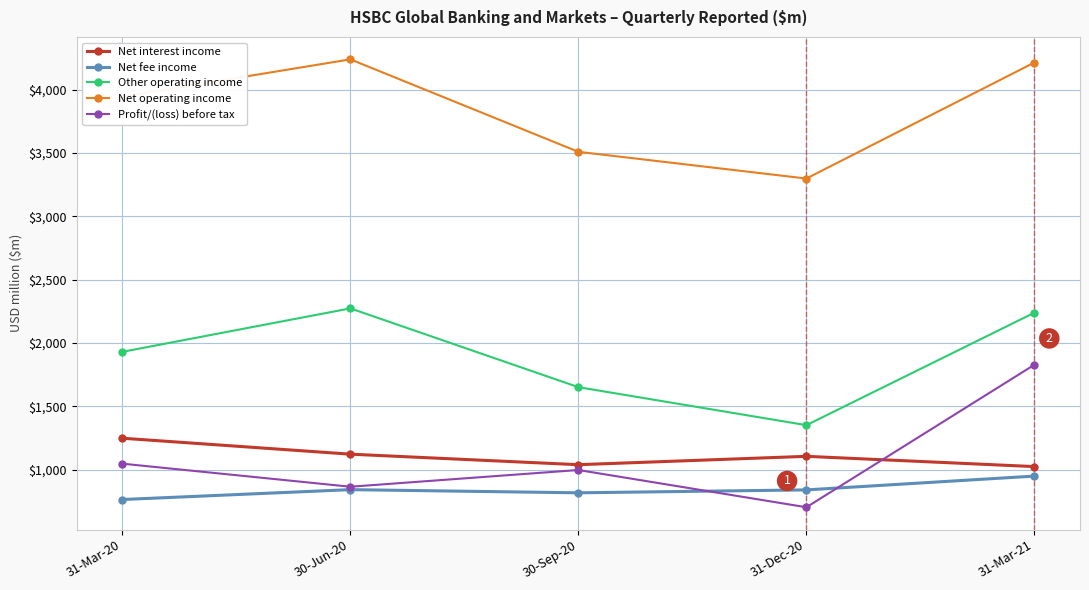

The Net fee income series shows 460 at 31-Mar-20. True or false?

False